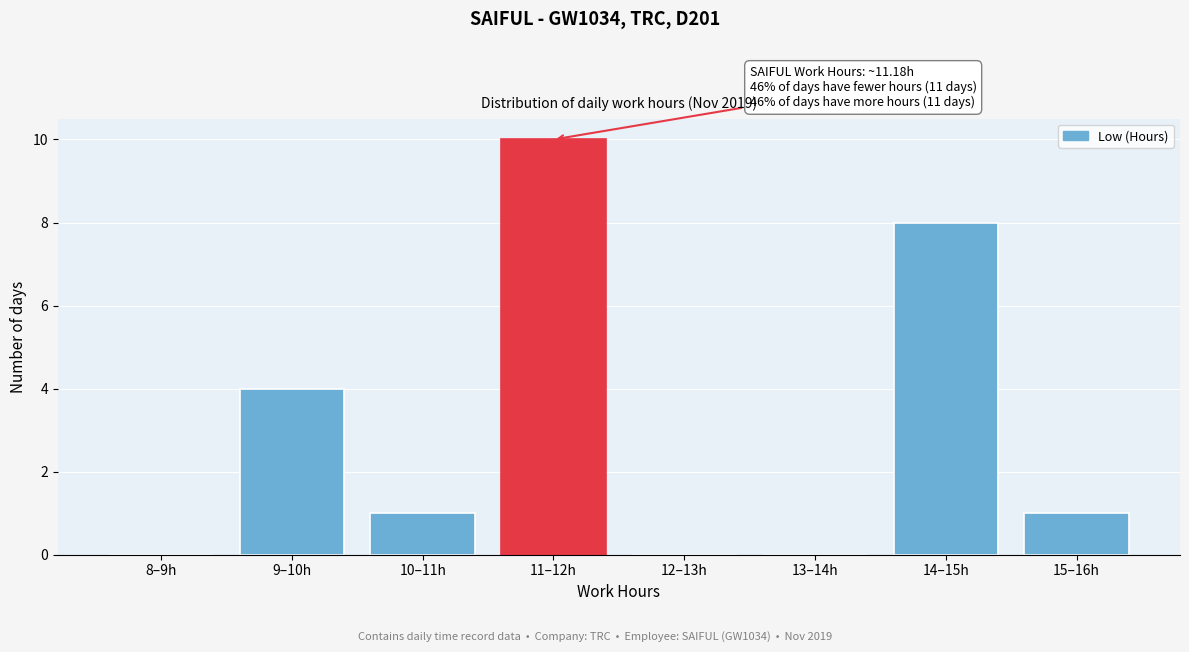

Reading left to right, what are all the values shown in this chart?

8–9h=0	9–10h=4	10–11h=1	11–12h=10	12–13h=0	13–14h=0	14–15h=8	15–16h=1